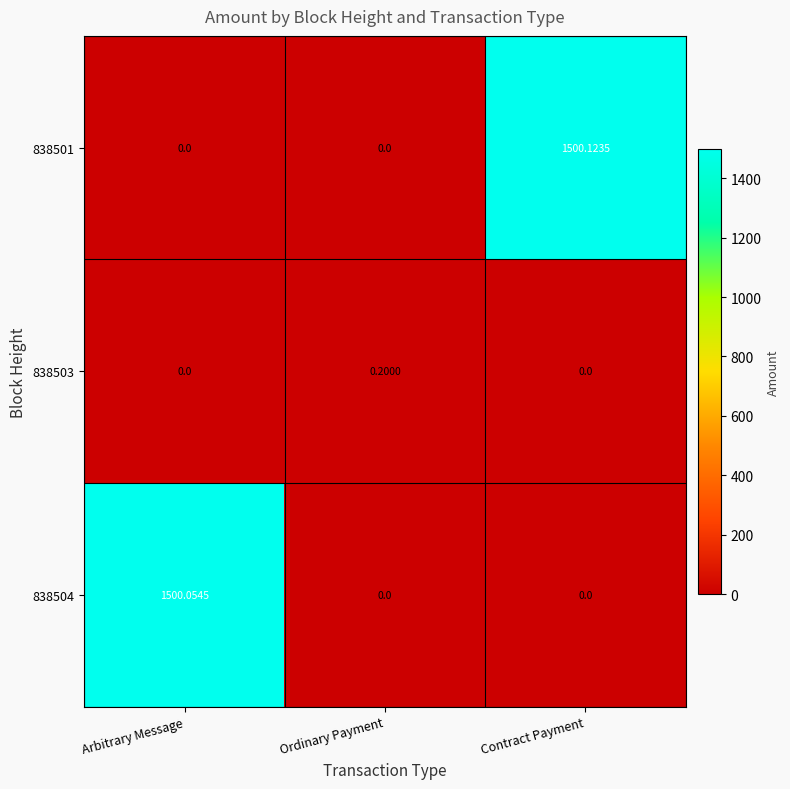

Is the value of 838503 at Ordinary Payment greater than the value of 838501 at Contract Payment?

No